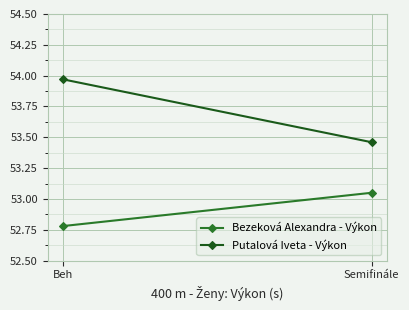

Which category has the highest value across all series?

Beh